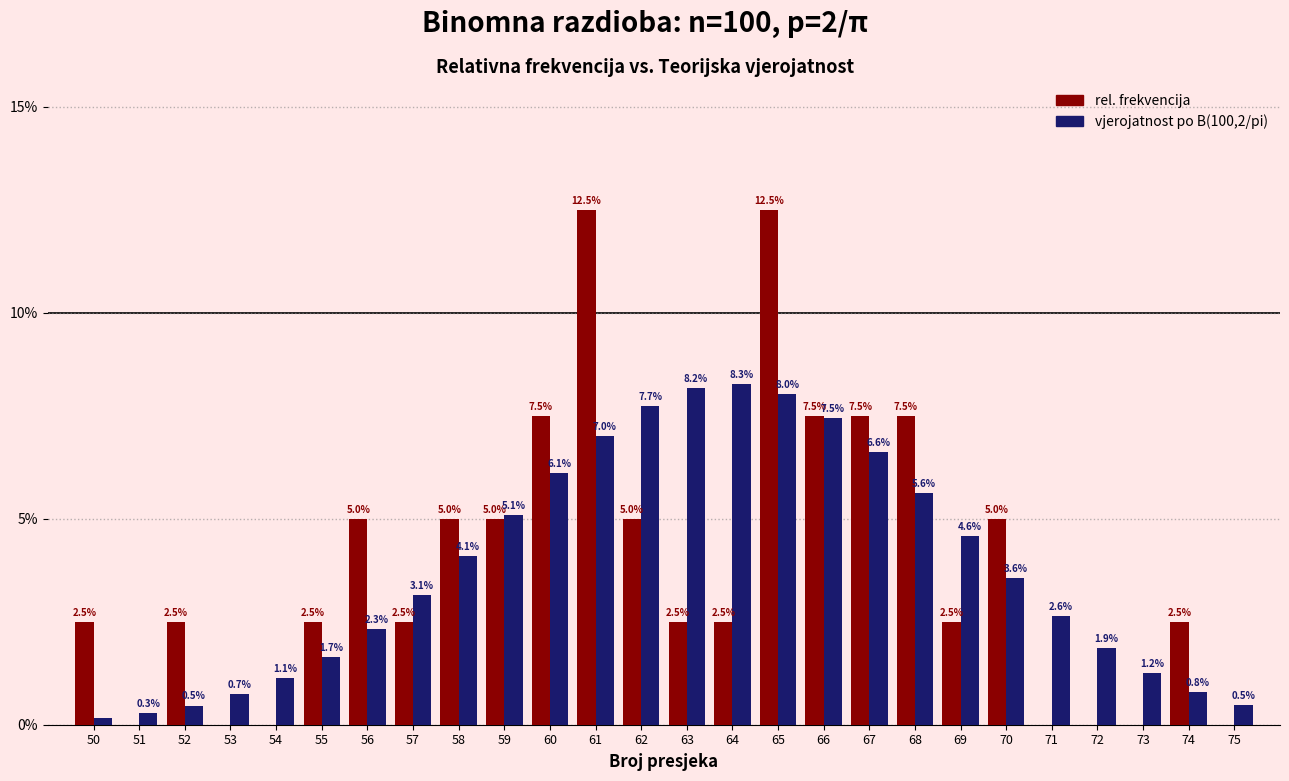

Are the bars horizontal?

No